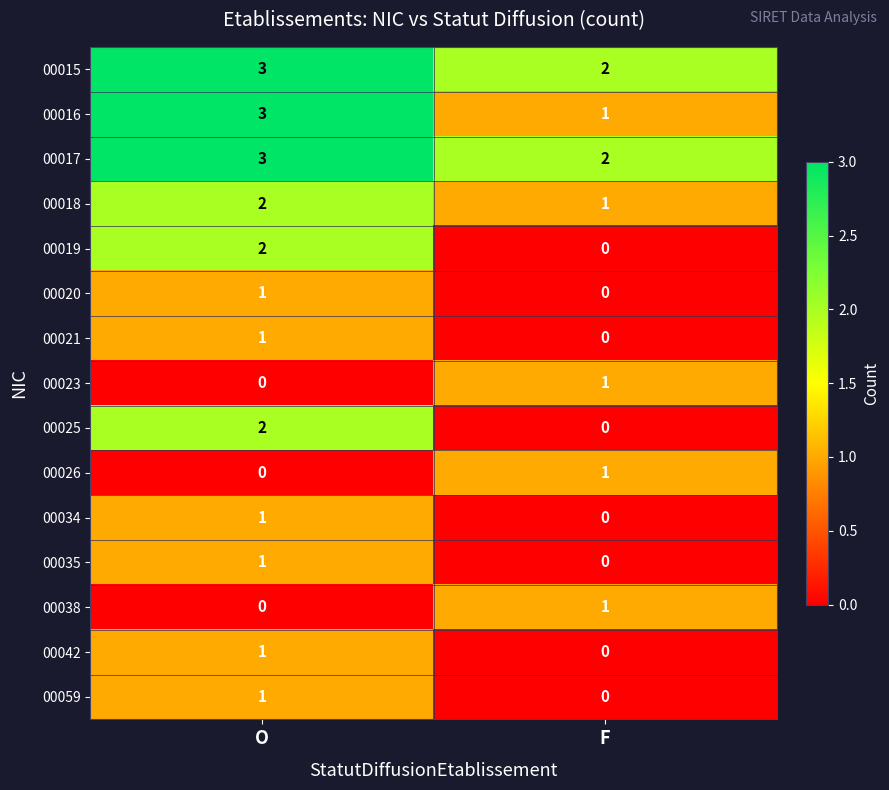

What is the total value across all series at O?

21